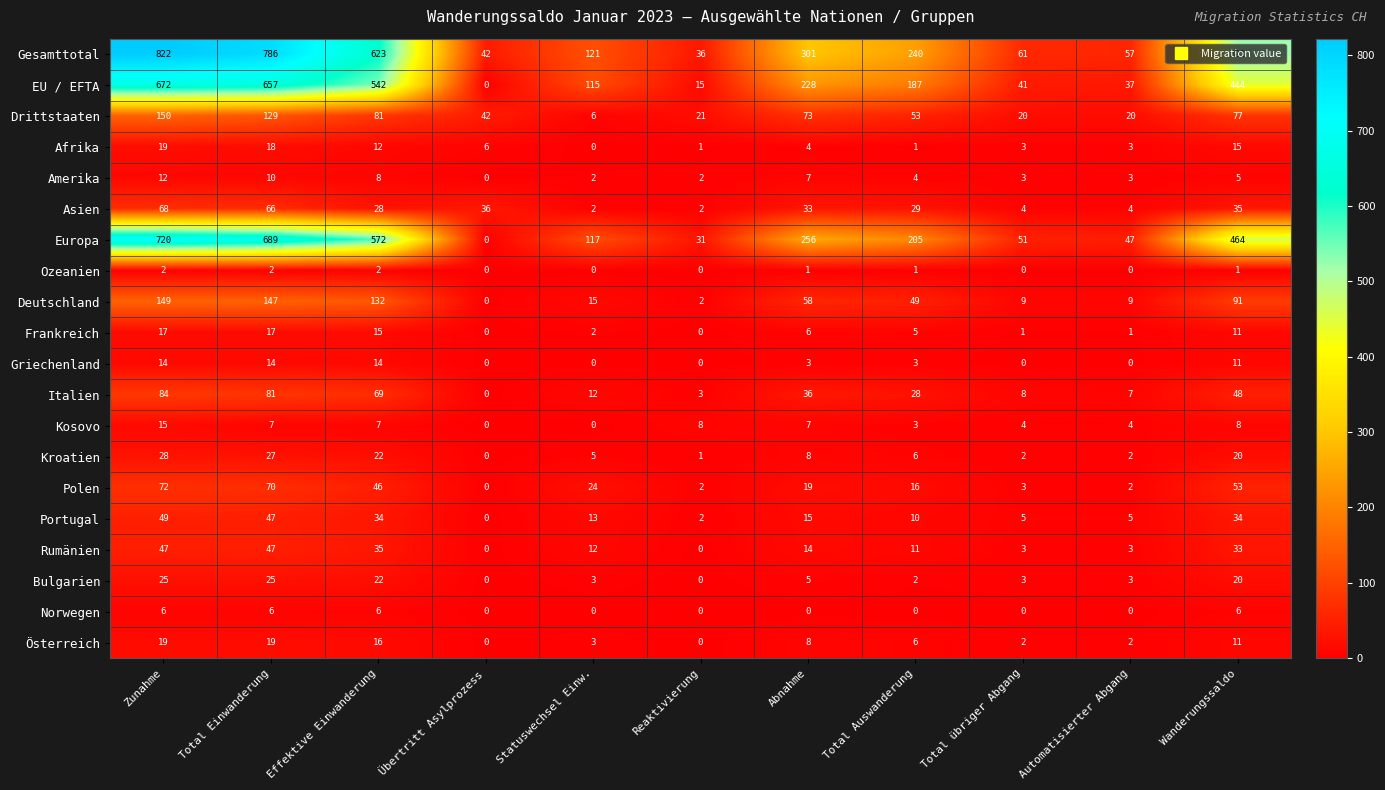

The Kosovo series shows 12 at Reaktivierung. True or false?

False